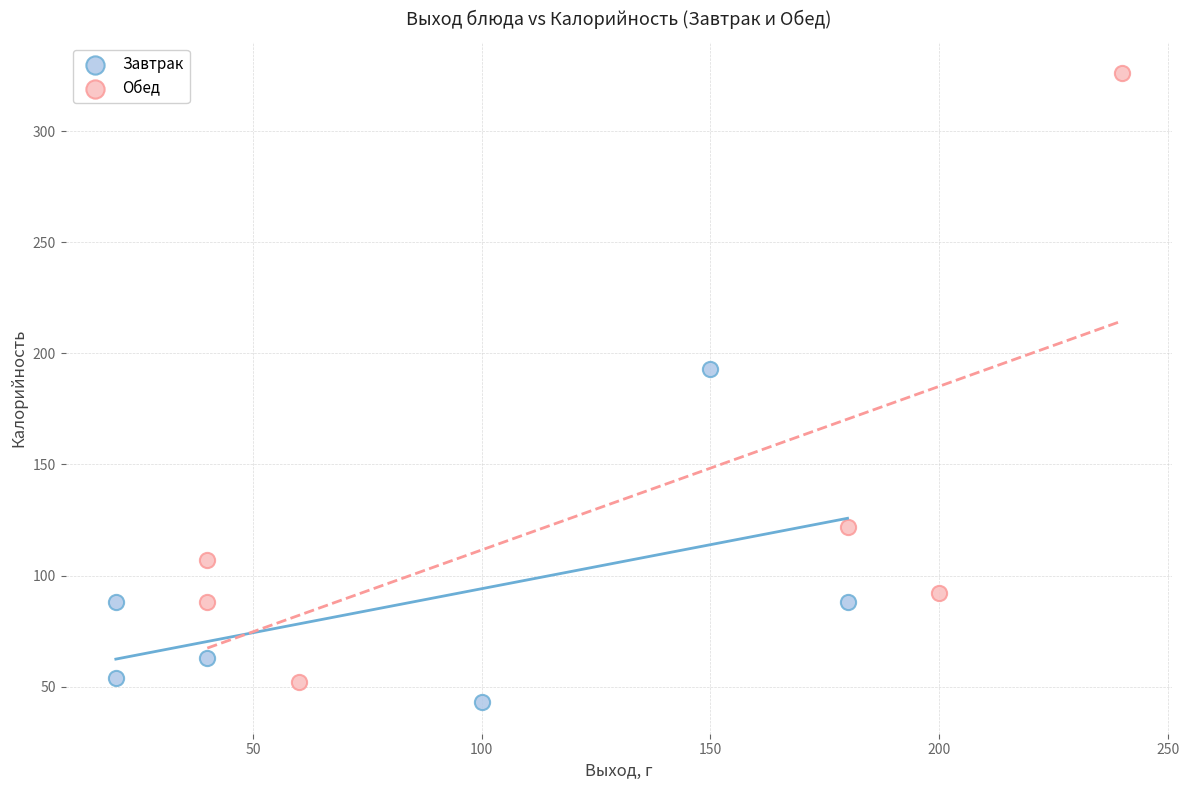

What are all the series names shown in the legend?

Завтрак, Обед